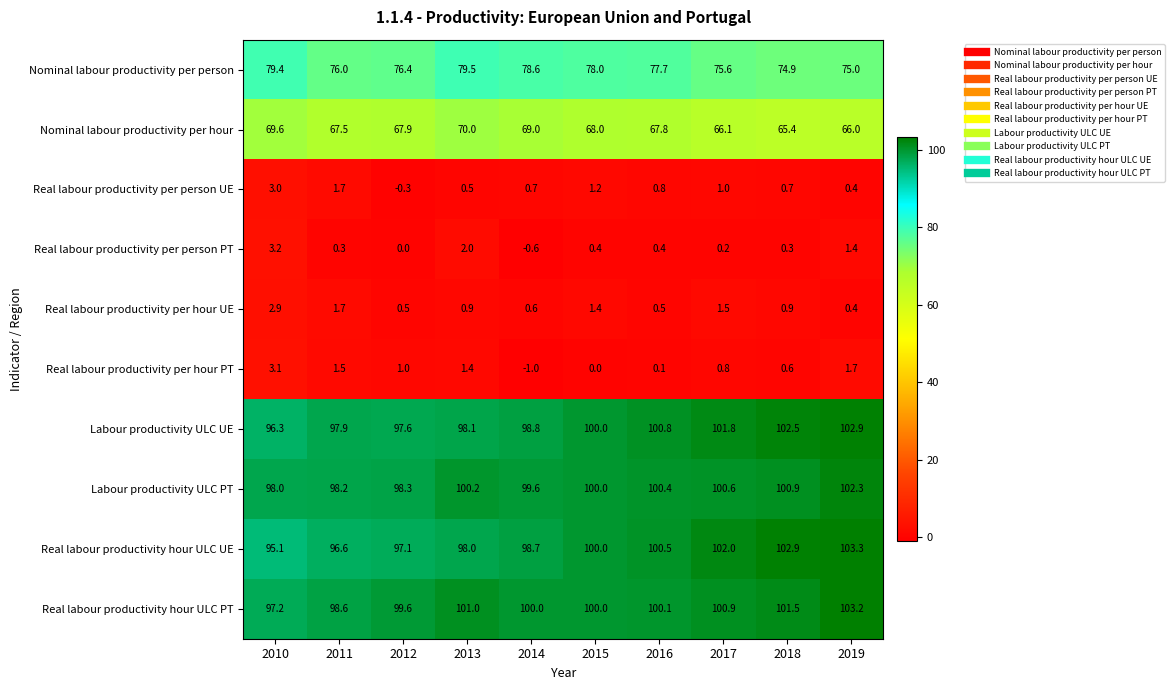

What is the sum of all Real labour productivity per hour PT values?

9.2